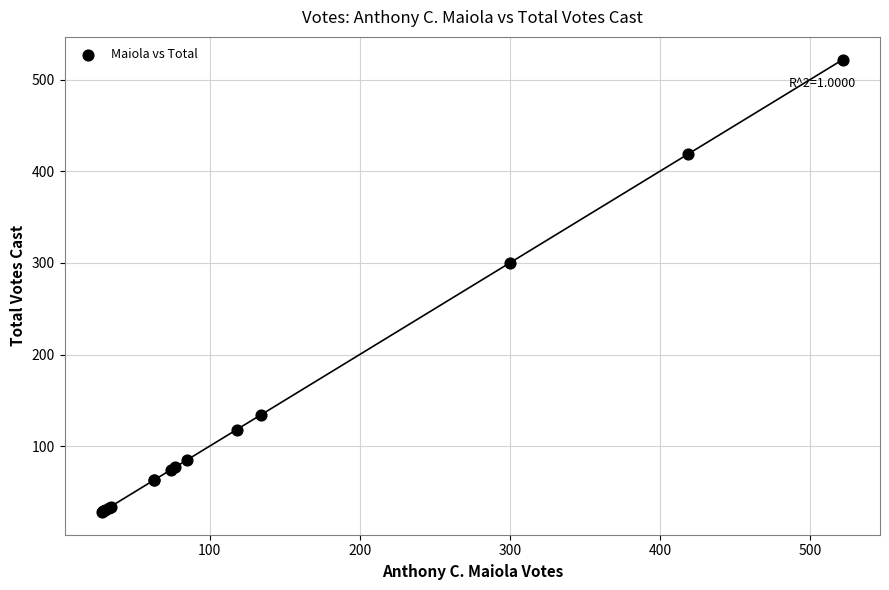

What Y value in the scatter plot is closest to 275?

300